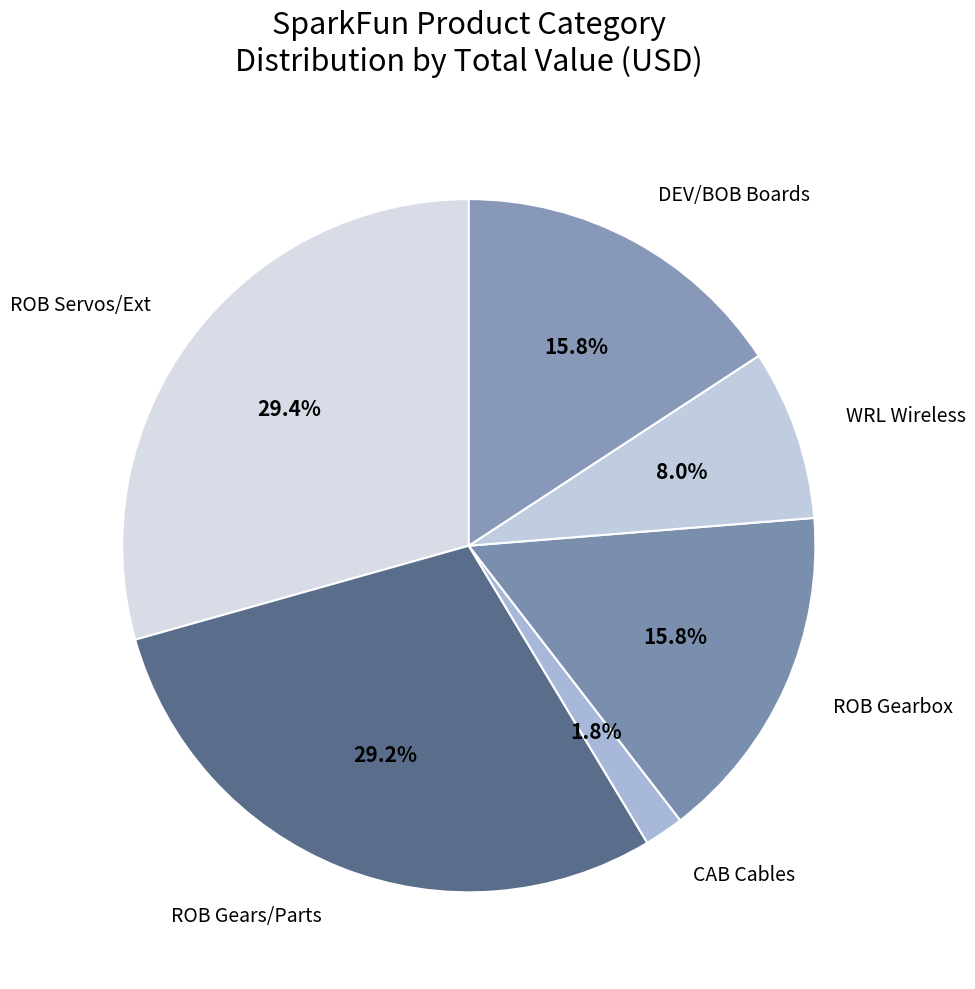

Which has a higher value, ROB Servos/Ext or ROB Gearbox?

ROB Servos/Ext